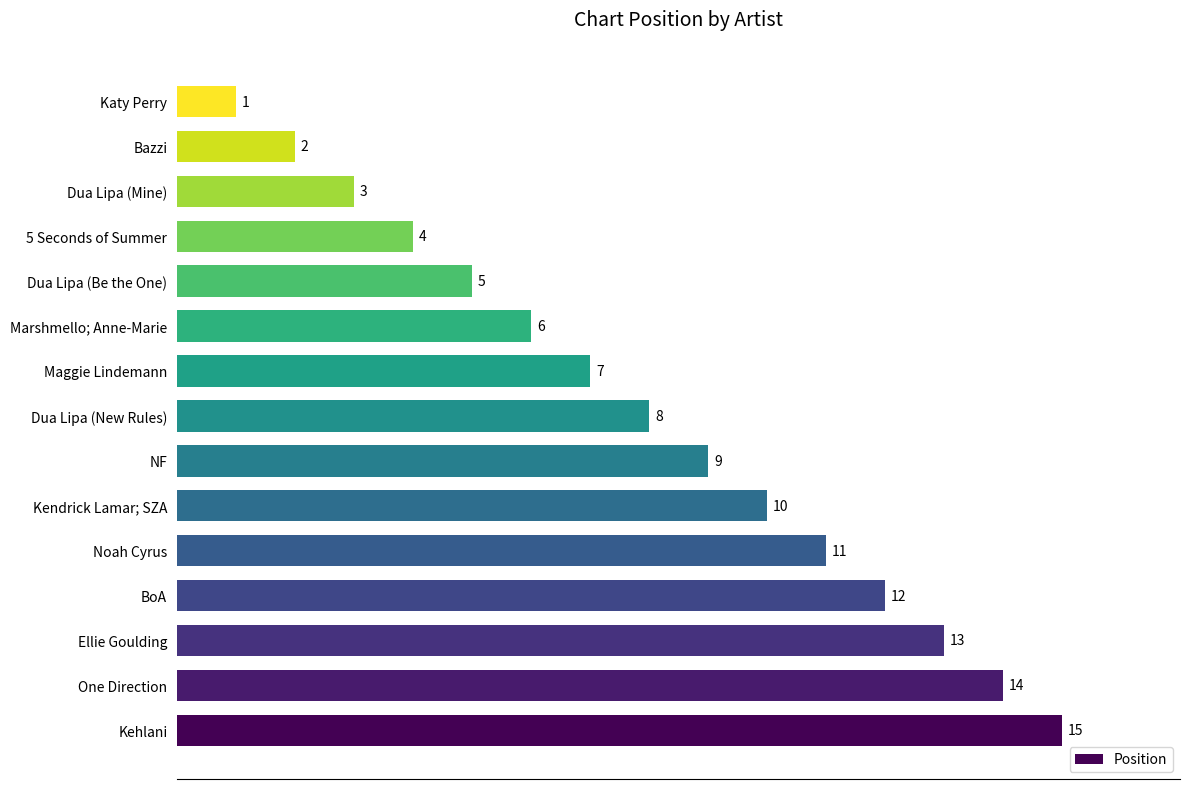

Reading bottom to top, transcribe all the data shown in this chart.

Kehlani=15	One Direction=14	Ellie Goulding=13	BoA=12	Noah Cyrus=11	Kendrick Lamar; SZA=10	NF=9	Dua Lipa (New Rules)=8	Maggie Lindemann=7	Marshmello; Anne-Marie=6	Dua Lipa (Be the One)=5	5 Seconds of Summer=4	Dua Lipa (Mine)=3	Bazzi=2	Katy Perry=1